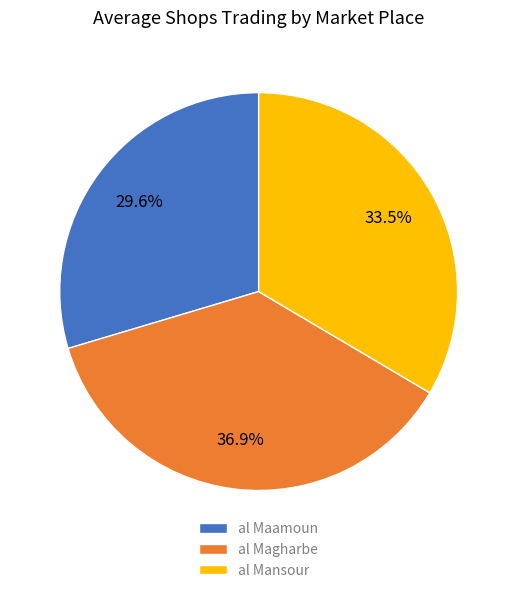

Does any single category account for the majority?

No